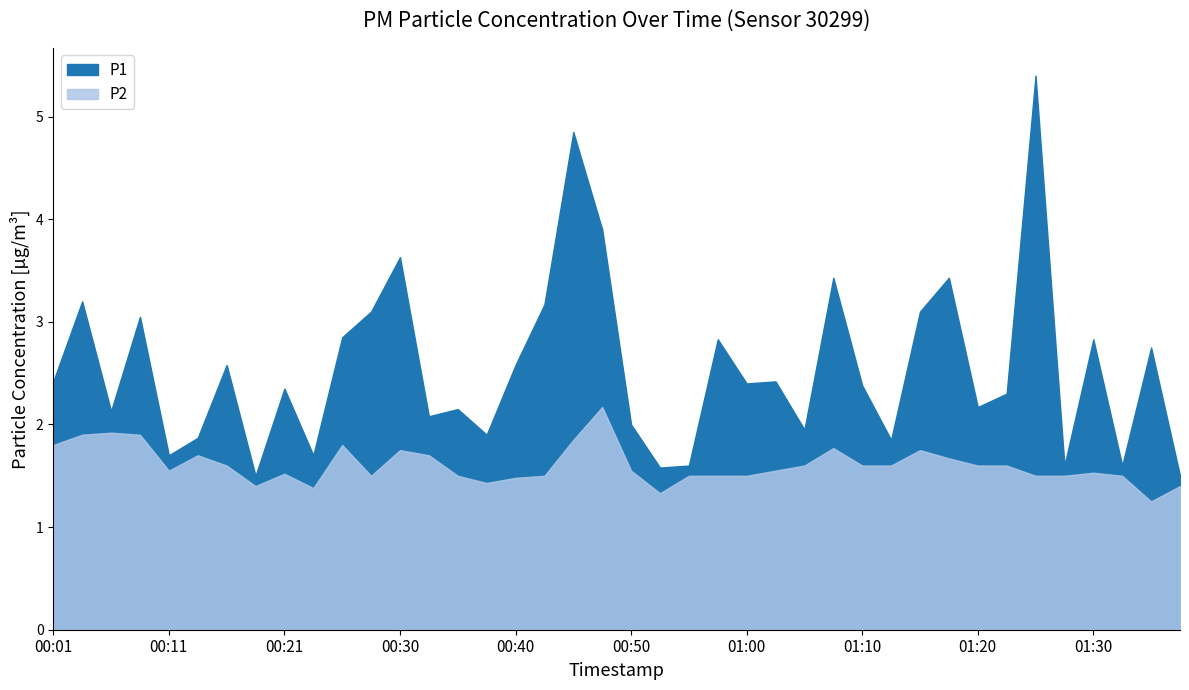

Is the value of P1 at 01:15 greater than the value of P2 at 01:25?

Yes